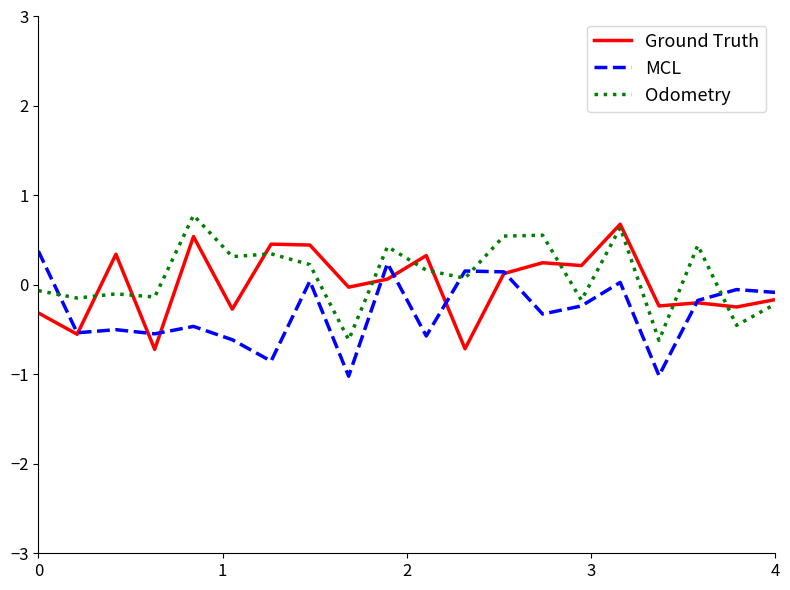

After their last crossing, which series has the higher values: Odometry or MCL?

MCL